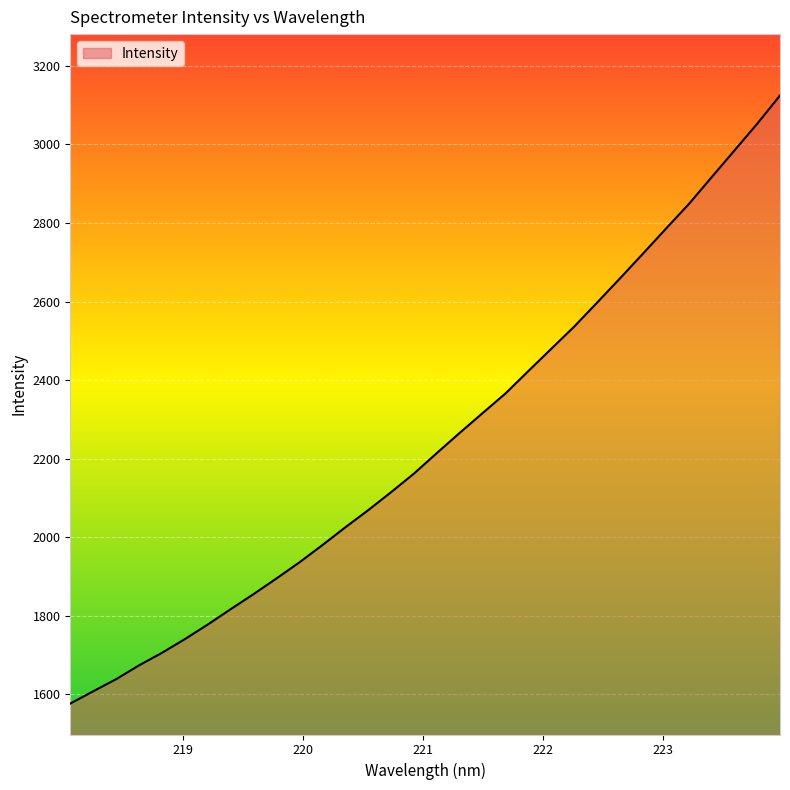

How many categories are shown in the chart?

32